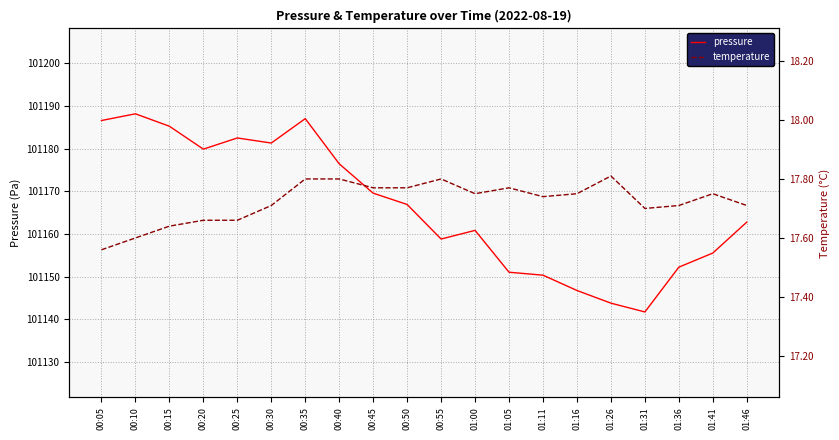

What is the label of the 2nd point from the right?

01:41